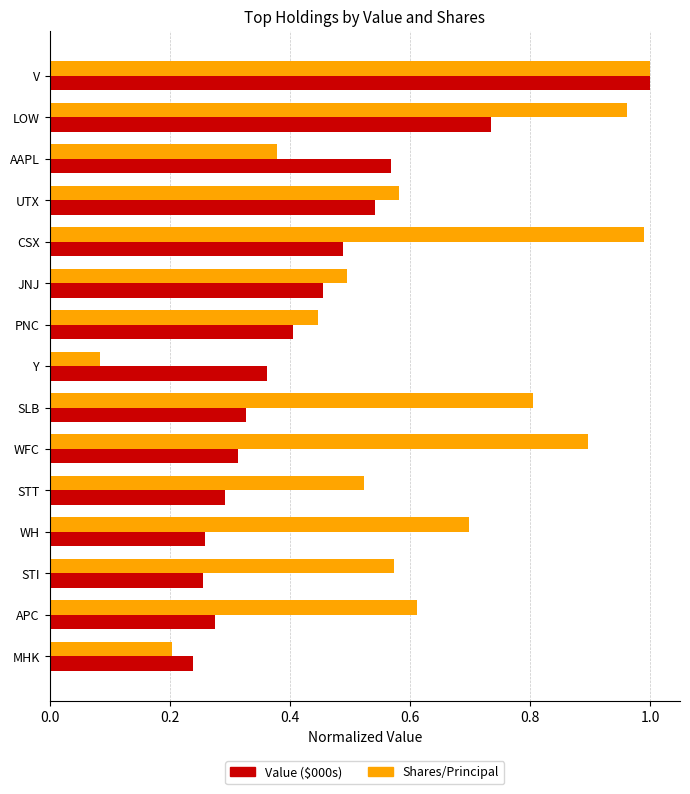

The value of Value ($000s) at V is 1.0. True or false?

True